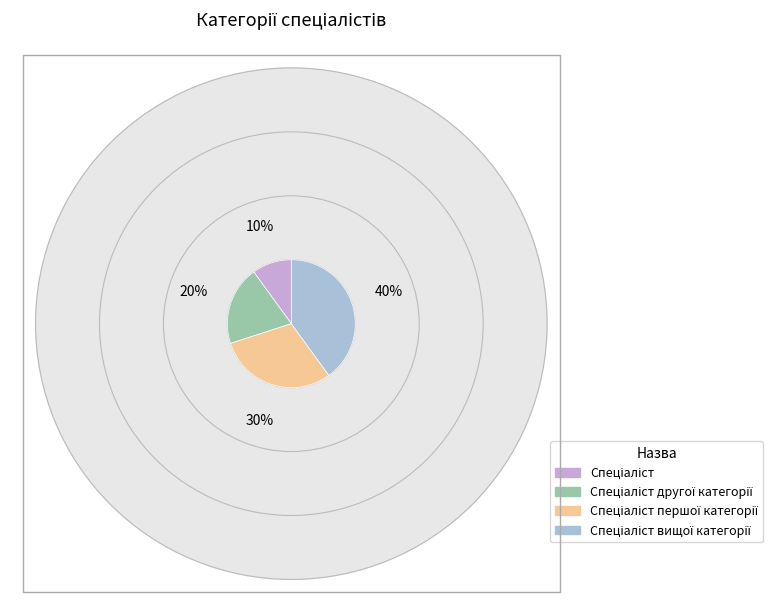

Combined, do Спеціаліст and Спеціаліст другої категорії account for over 50%?

No